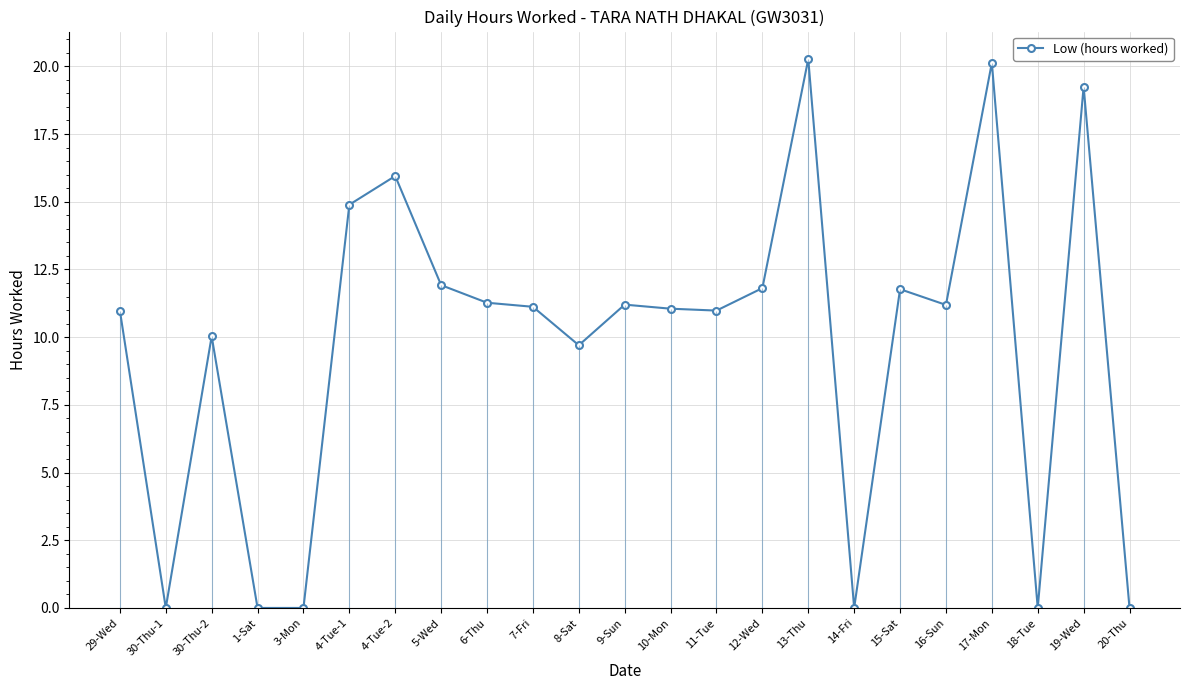

What is the label of the 17th point from the right?

4-Tue-2